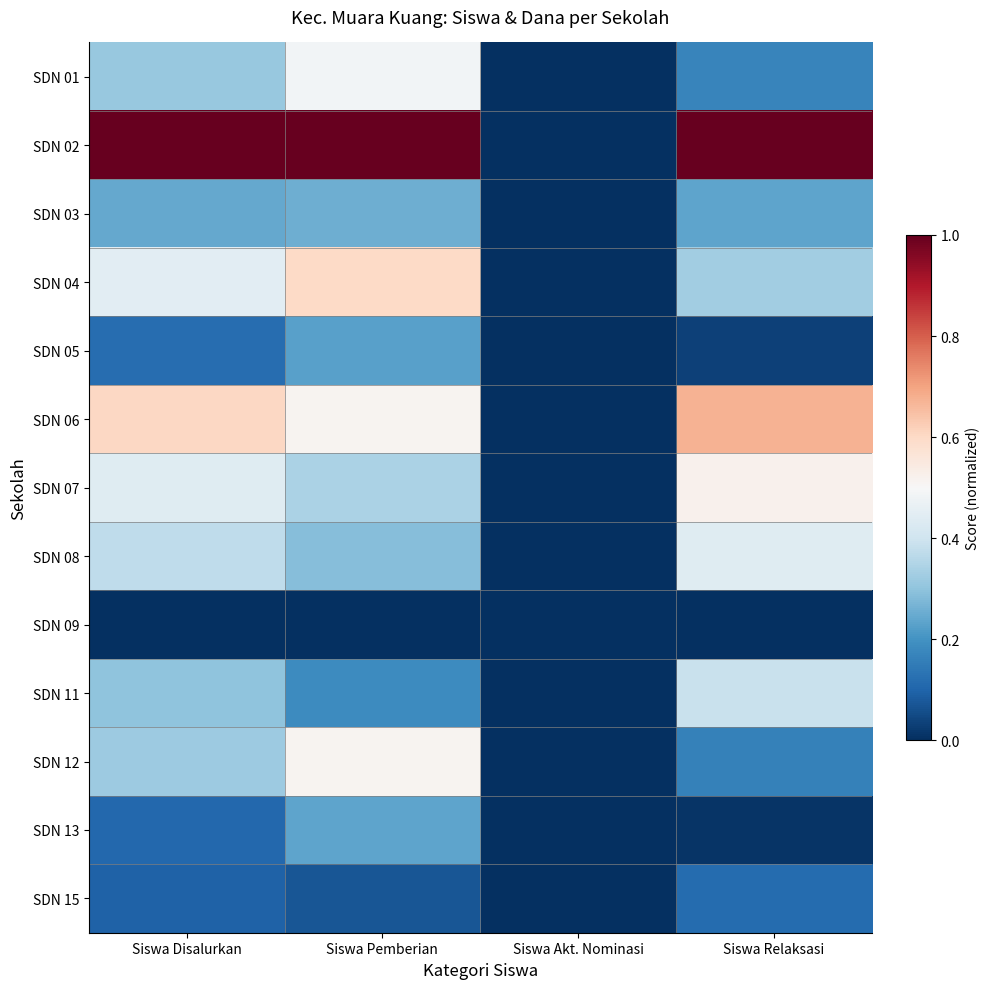

Which series has the largest total across all categories?

SDN 02